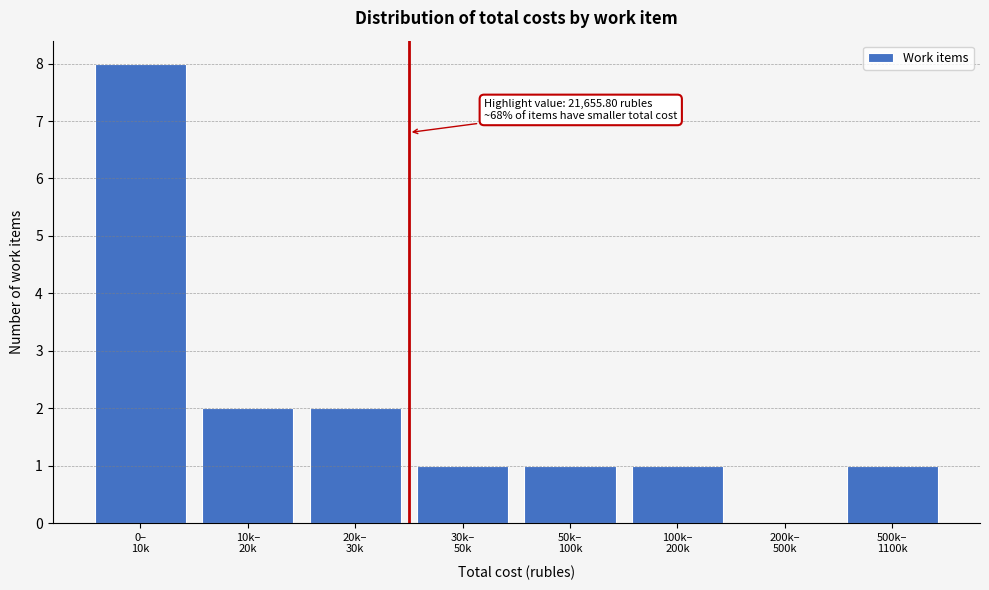

What is the greatest value displayed?

8